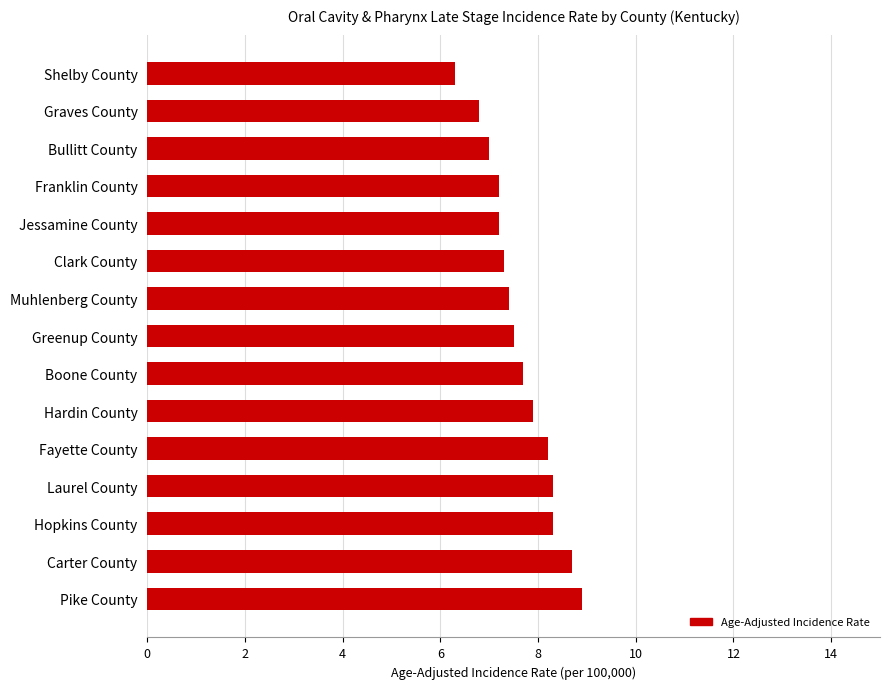

Which label corresponds to the smallest value in the chart?

Shelby County